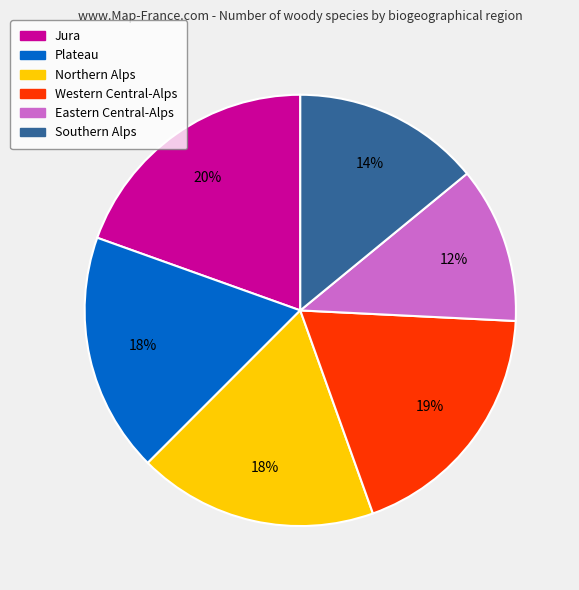

True or false: Southern Alps accounts for 14% of the total.

True